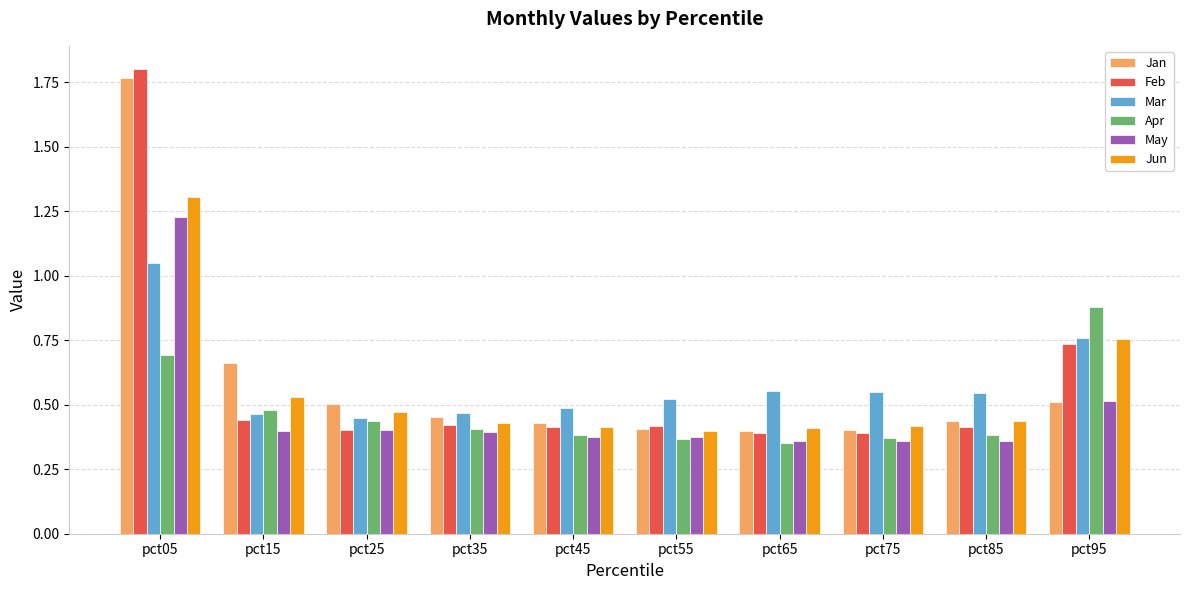

Is the value of Mar at pct75 greater than the value of Apr at pct55?

Yes